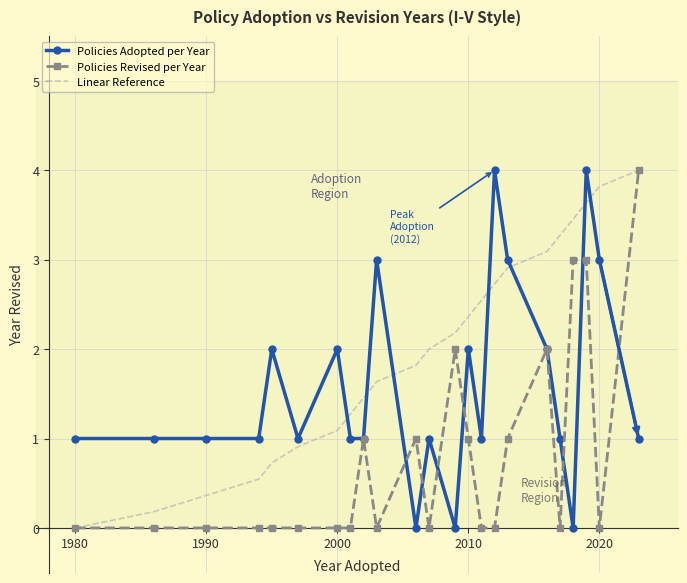

What is the highest value of the Policies Revised per Year series?

4.0